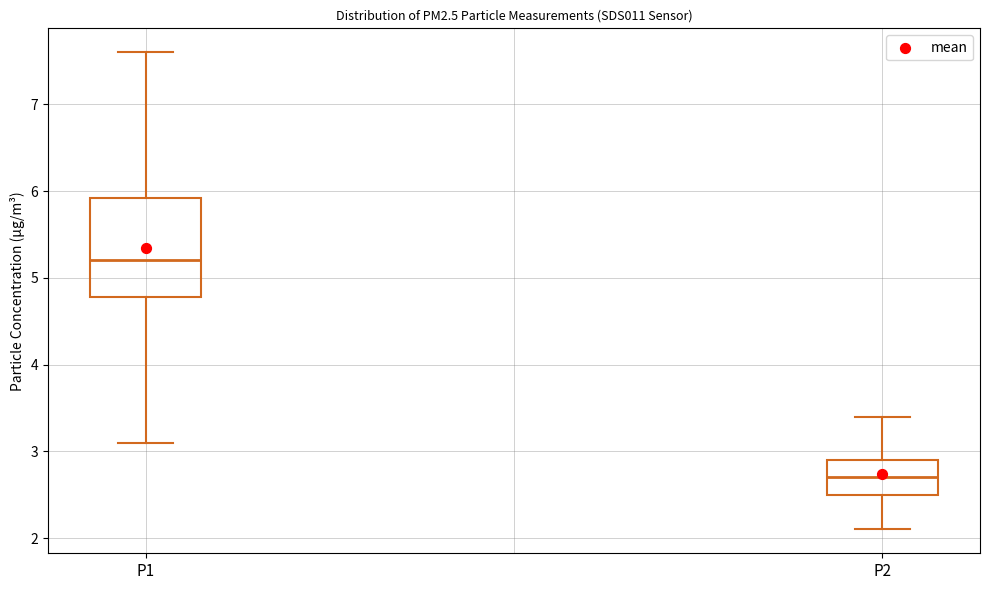

Reading left to right, read every box against the y-axis: the position of its median line, the range the box covers, and the ends of its whiskers. The values are not printed on the chart, so give them approximately, as read against the axis.

P1: median 5.2, box 4.8 to 5.9, whiskers 3.1 to 7.6
P2: median 2.7, box 2.5 to 2.9, whiskers 2.1 to 3.4